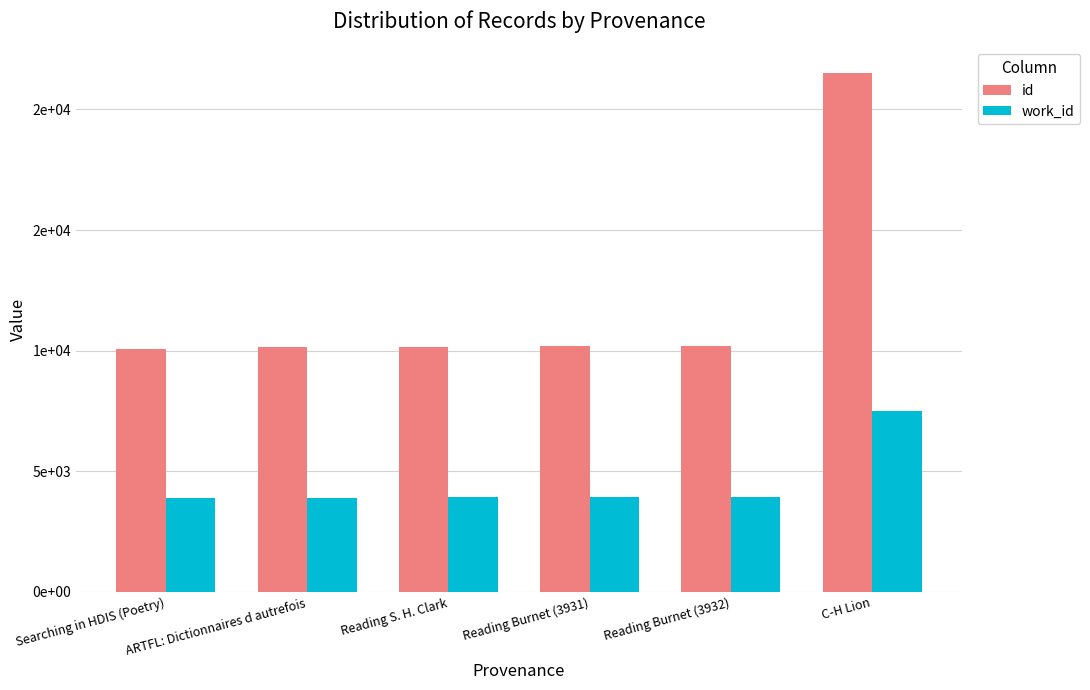

What is the sum of all work_id values?

27091